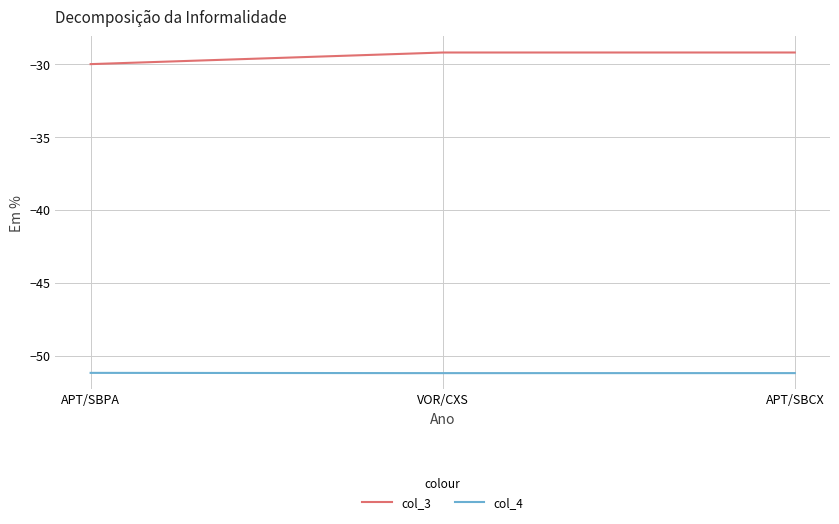

The col_4 series shows -51.2 at APT/SBCX. True or false?

True